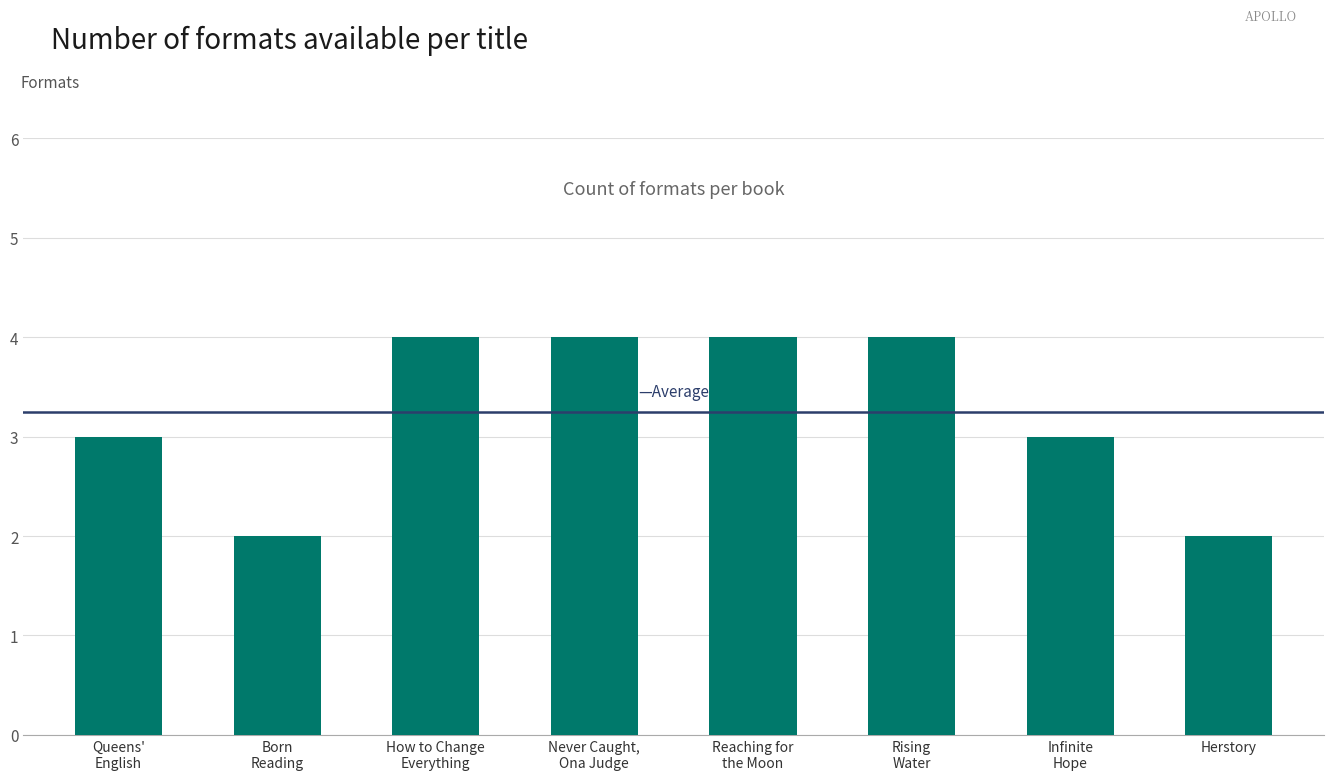

What is the difference between the second highest and minimum values?

2